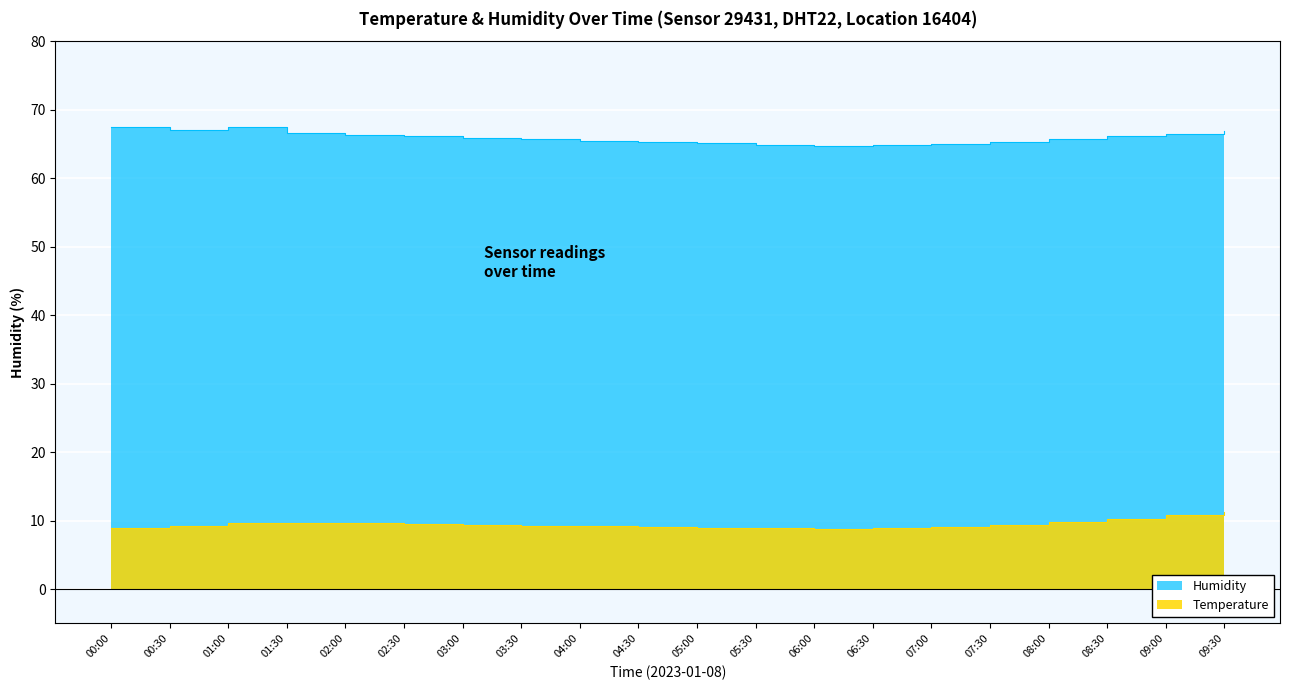

Count the number of categories in the chart.

20